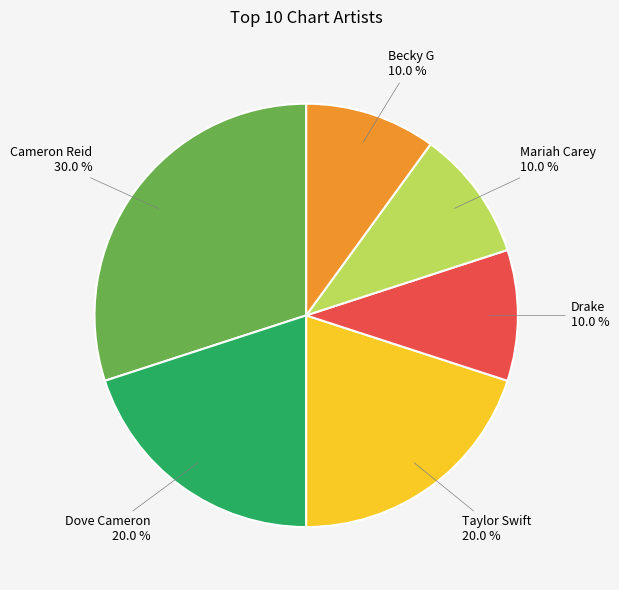

Is it true that Taylor Swift is 11% of the pie?

False